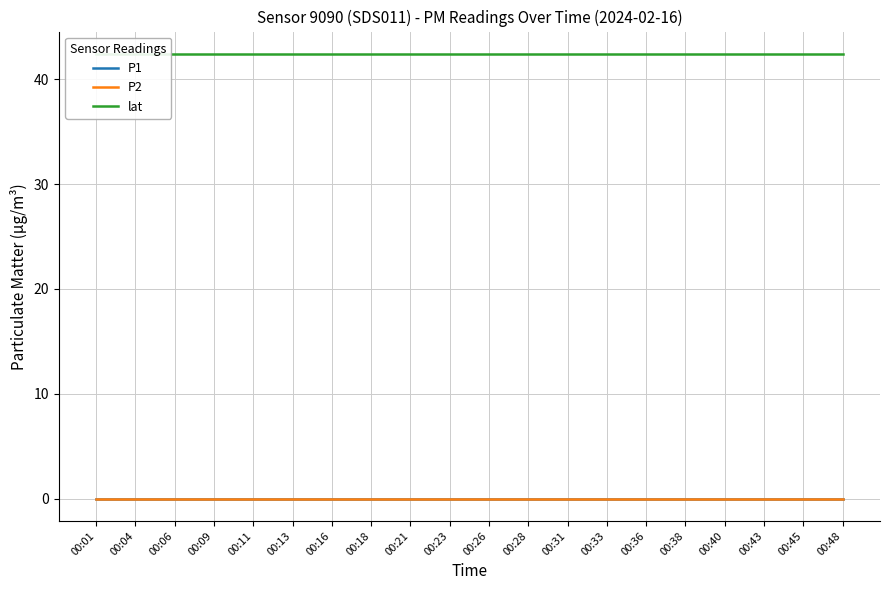

Which series has the widest spread of values?

P1